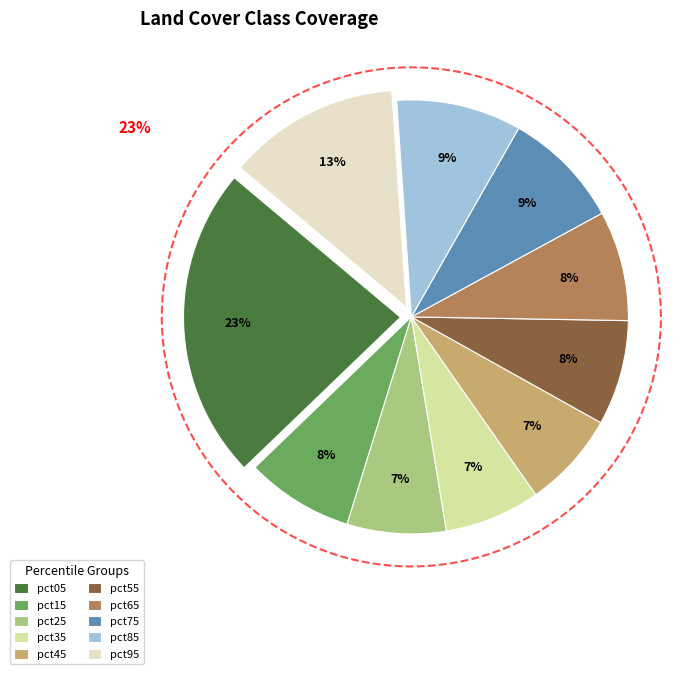

How many slices are in this pie chart?

10